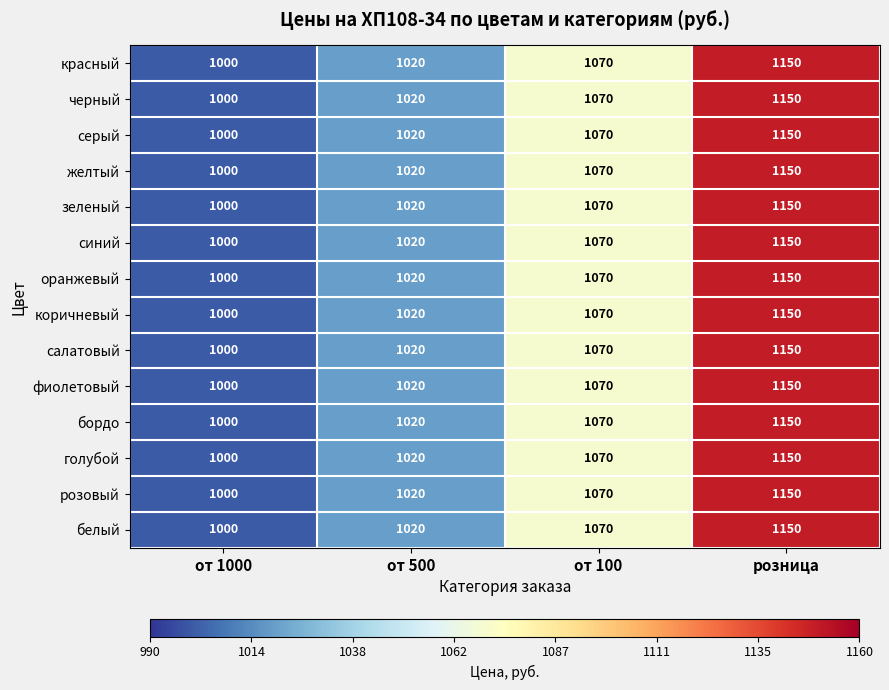

At how many categories does at least one series exceed 1063?

2